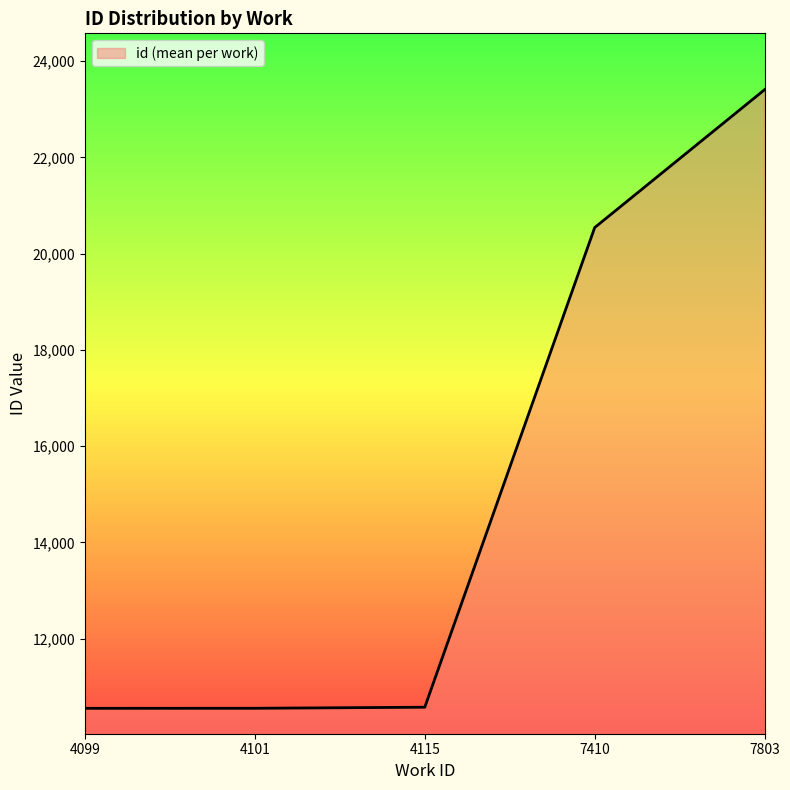

Approximately how many times larger is the value at 7803 compared to 7410?

1.1